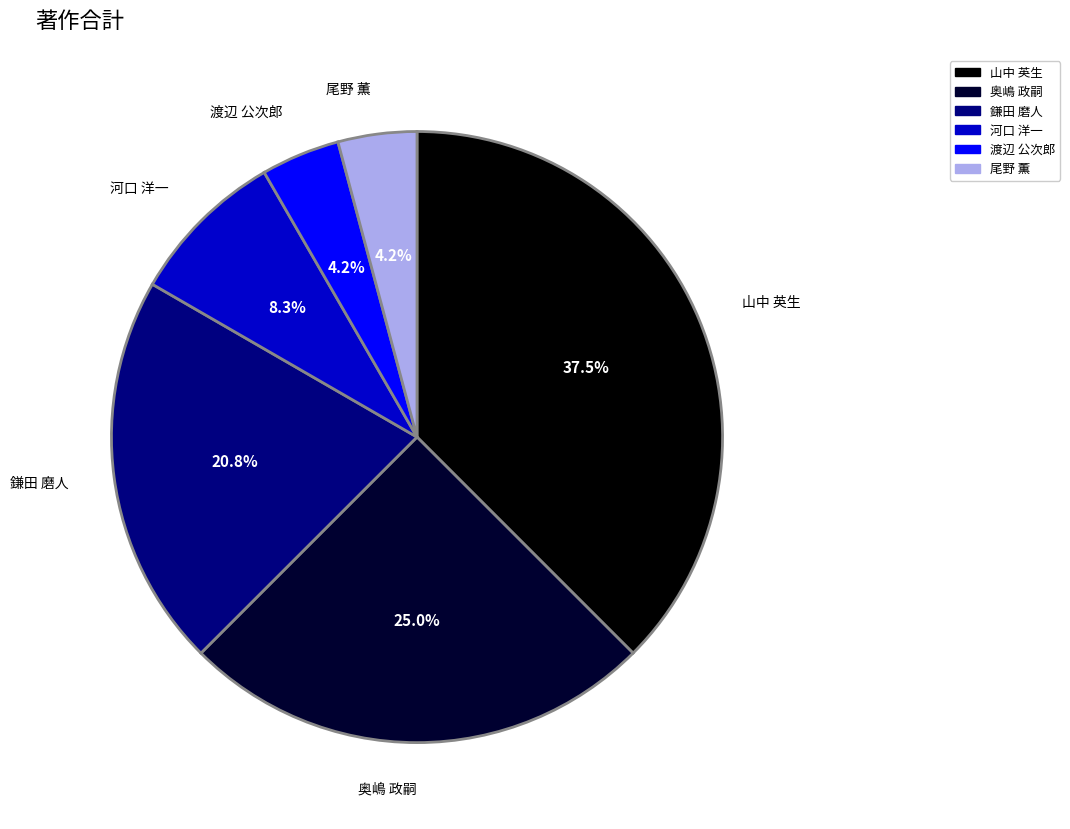

To the nearest percent, what is the average slice percentage?

17%